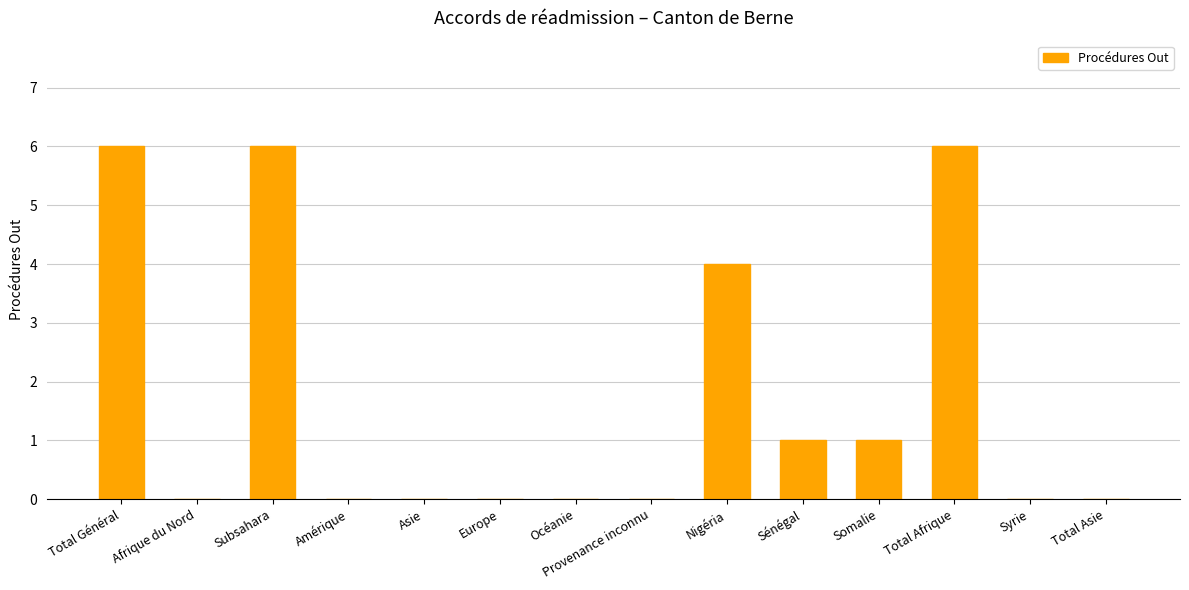

What is the average value?

2